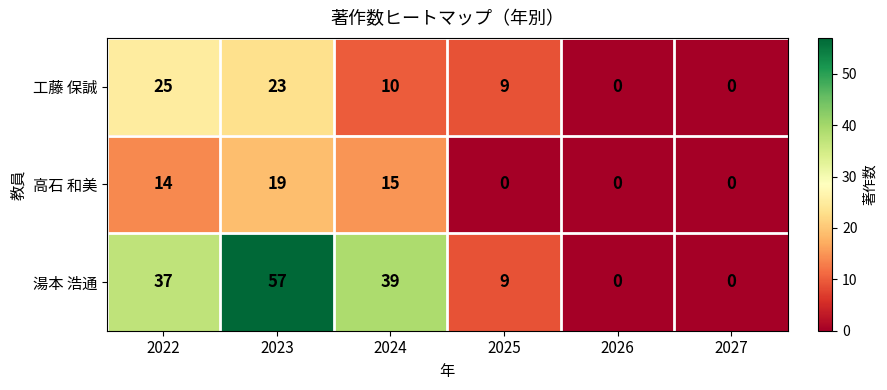

What is the difference between the second highest and second lowest values in the 高石 和美 series?

15